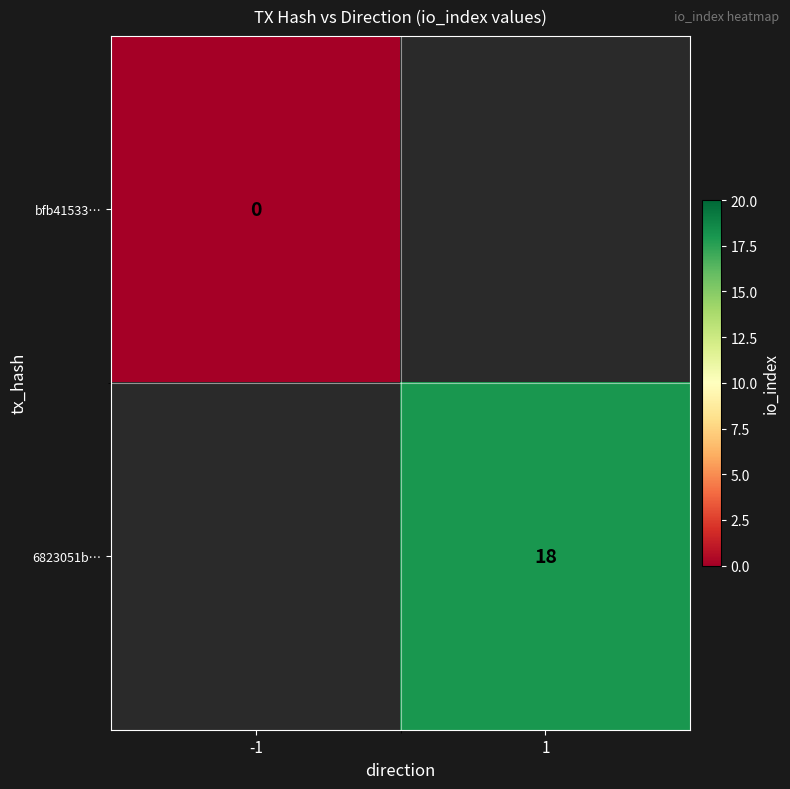

At how many categories does at least one series exceed 1?

1